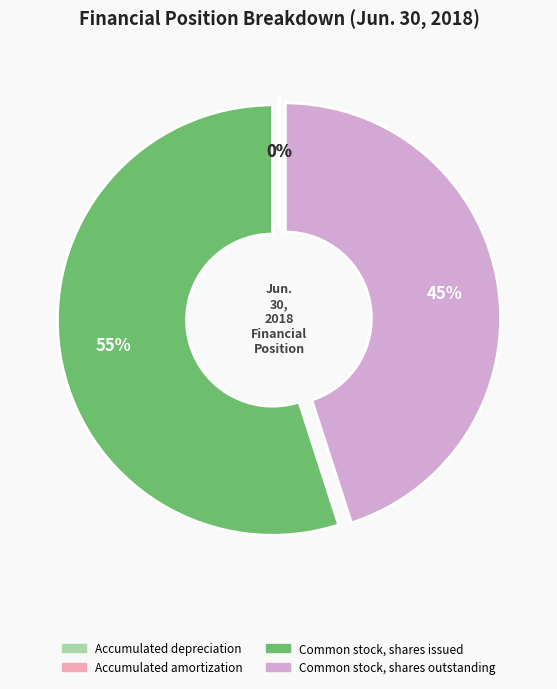

Does any single category account for the majority?

Yes